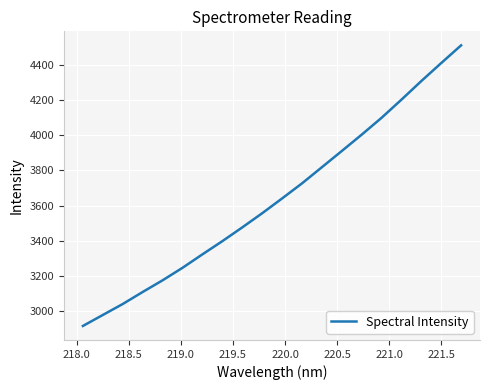

What is the difference between the maximum and minimum values?

1592.7